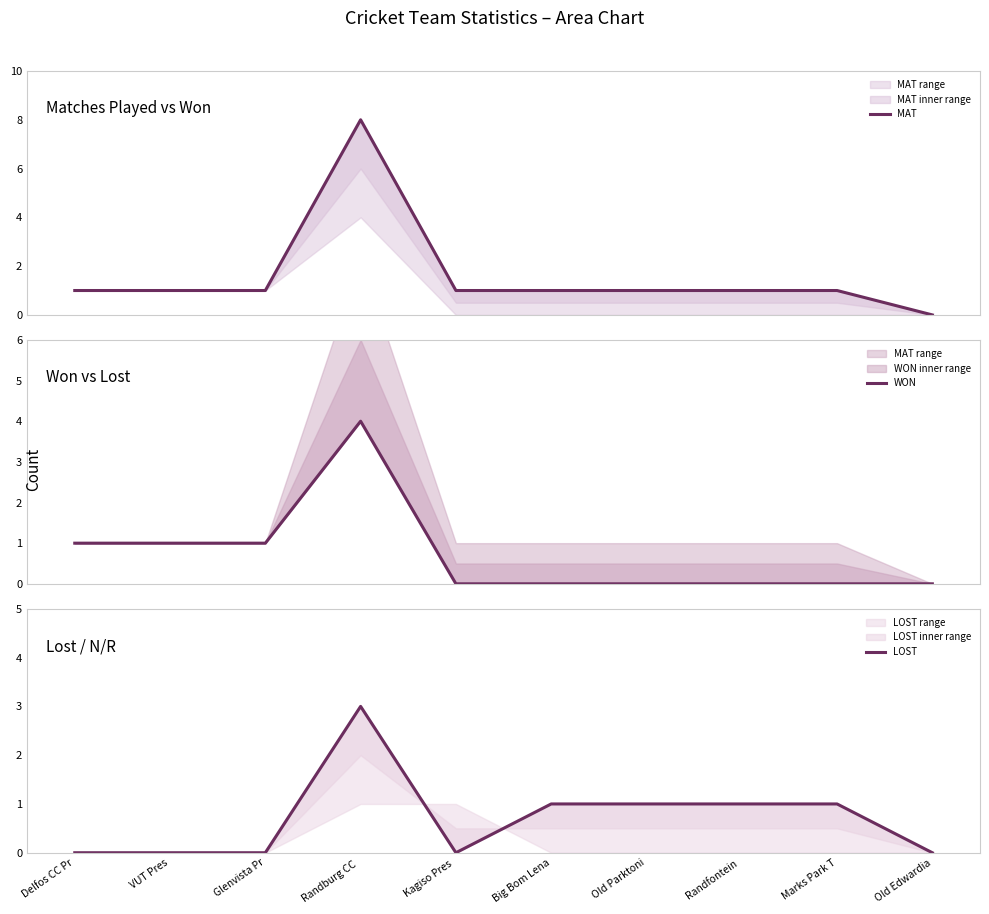

At which label does MAT first exceed 1?

Randburg CC 